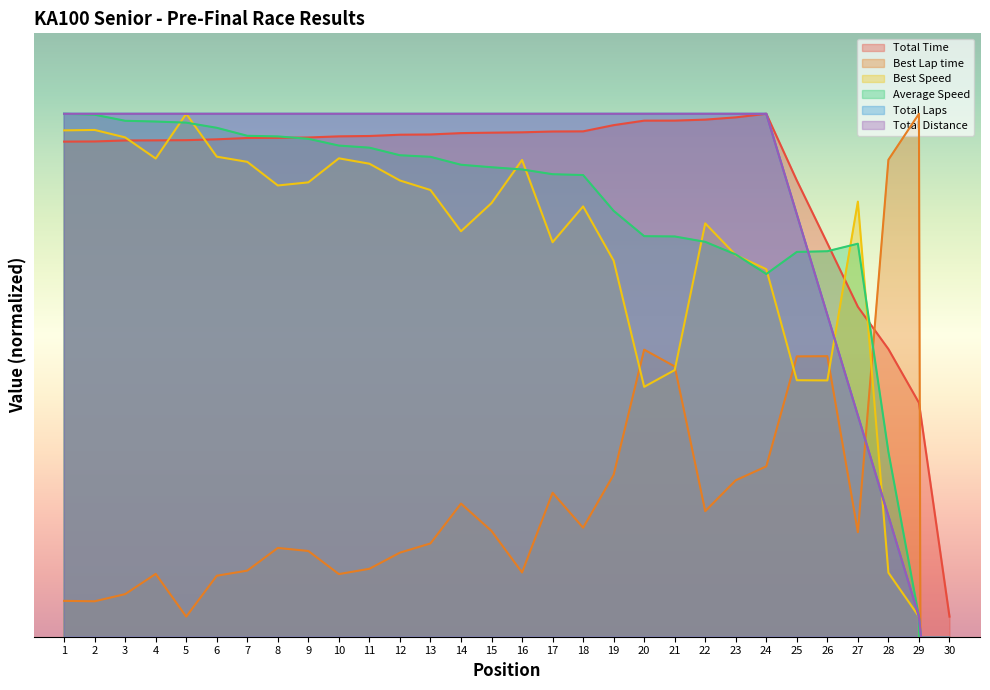

Is the value of Best Lap time at 15 greater than the value of Total Time at 14?

No